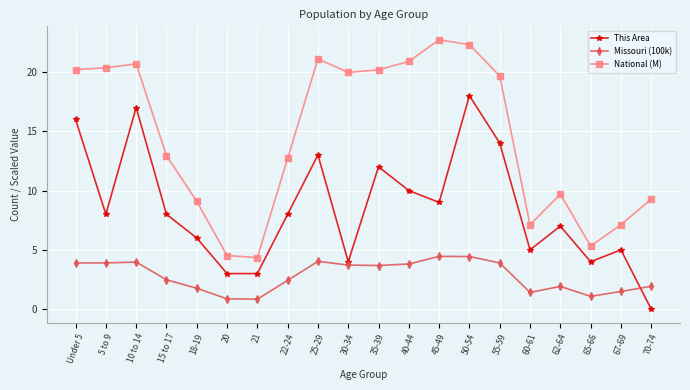

Count the number of categories in the chart.

20